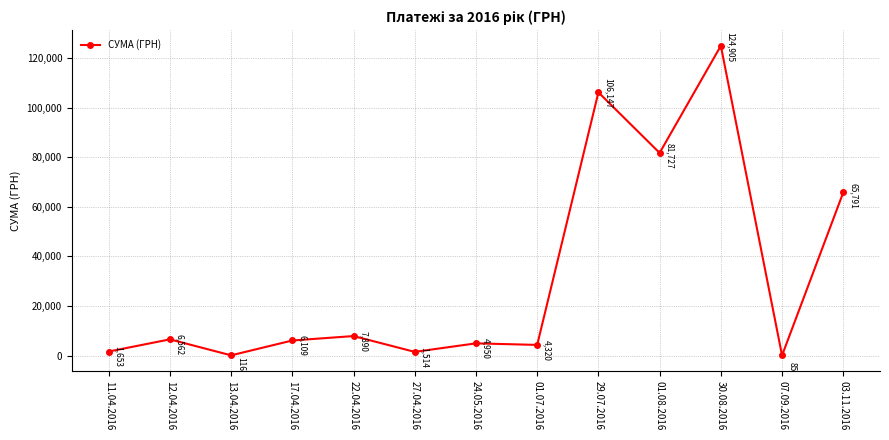

Between 30.08.2016 and 13.04.2016, which is larger?

30.08.2016